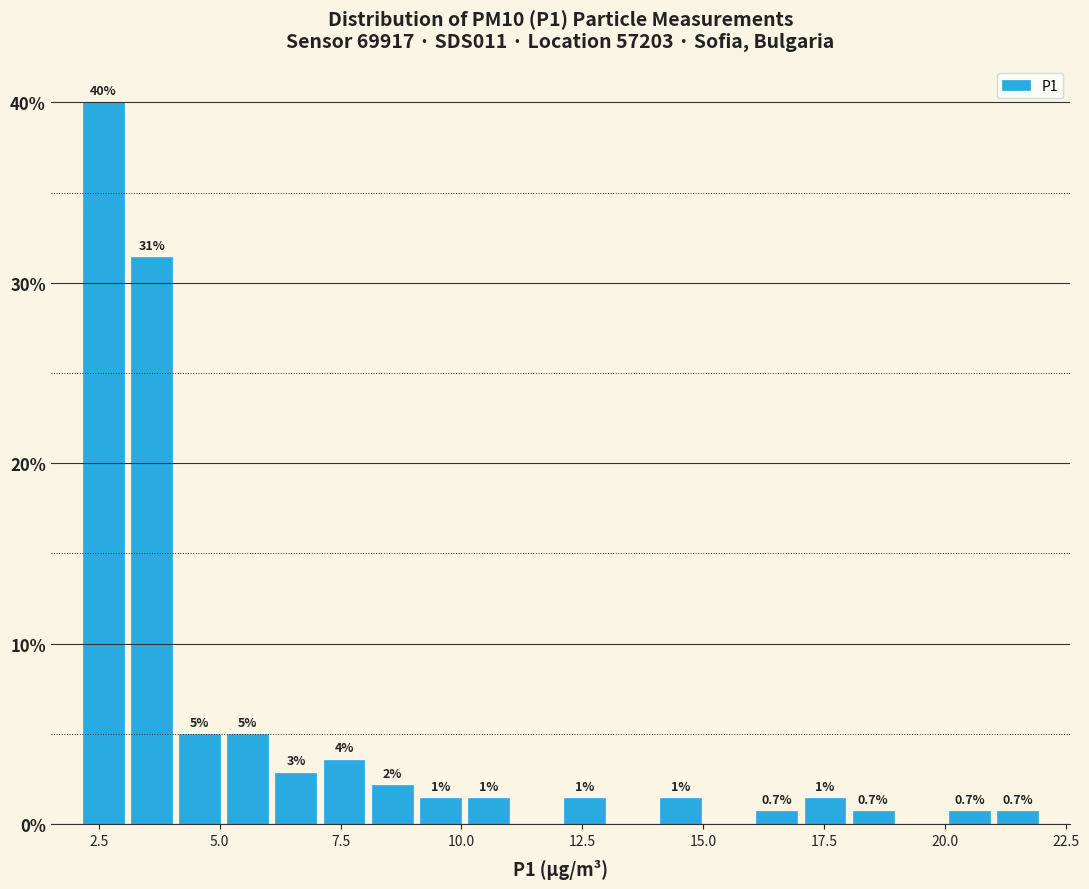

Around what value on the x-axis is the tallest bar? Give the approximate position of its centre, as read against the axis.

2.5